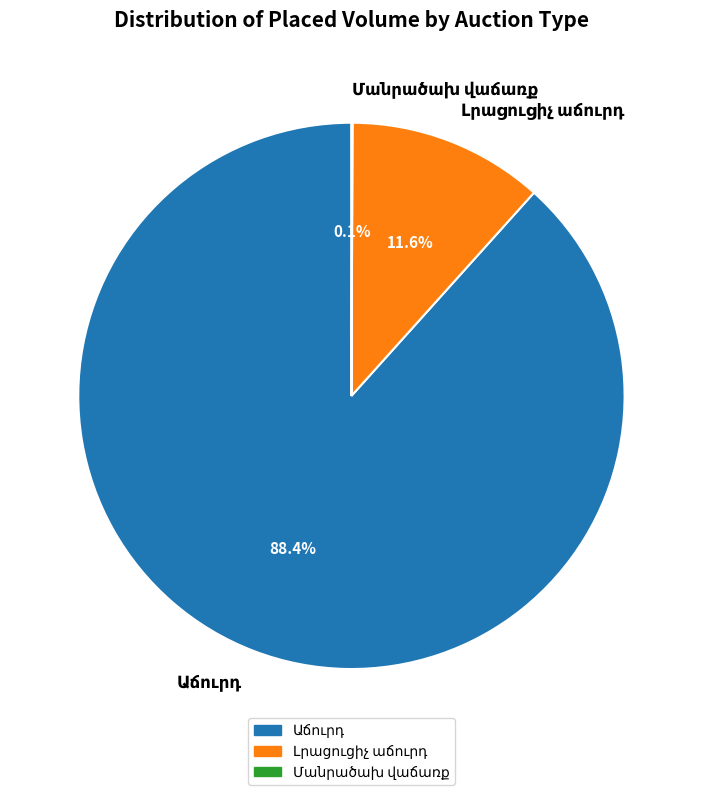

Does any single category account for the majority?

Yes